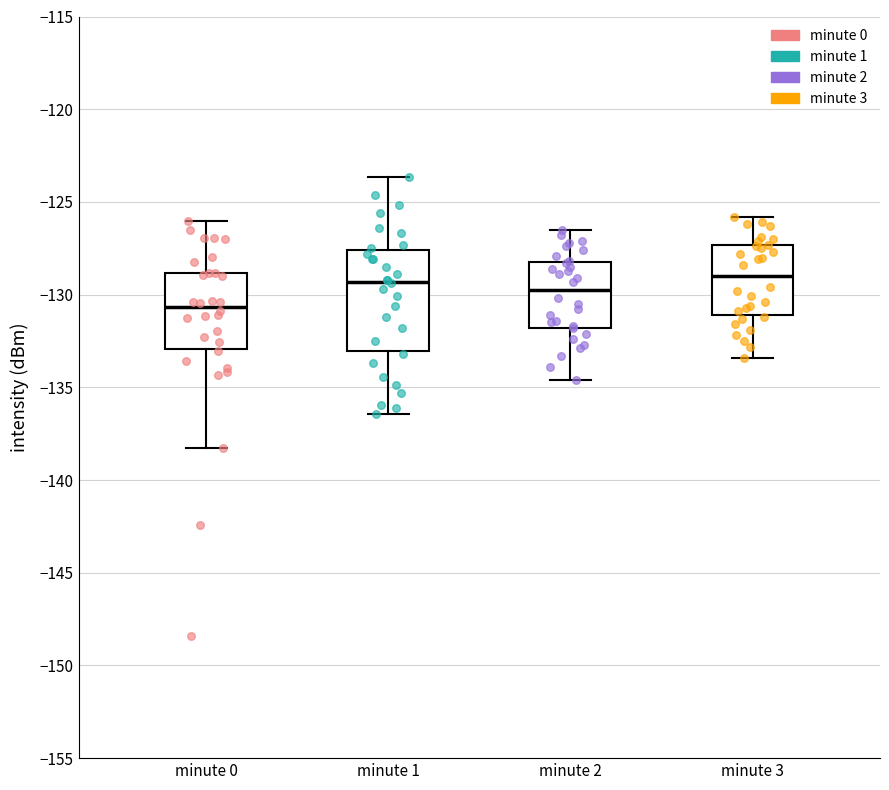

Where does the median line of the box for minute 1 sit on the y-axis? The values are not printed on the chart, so give them approximately, as read against the axis.

-129.5